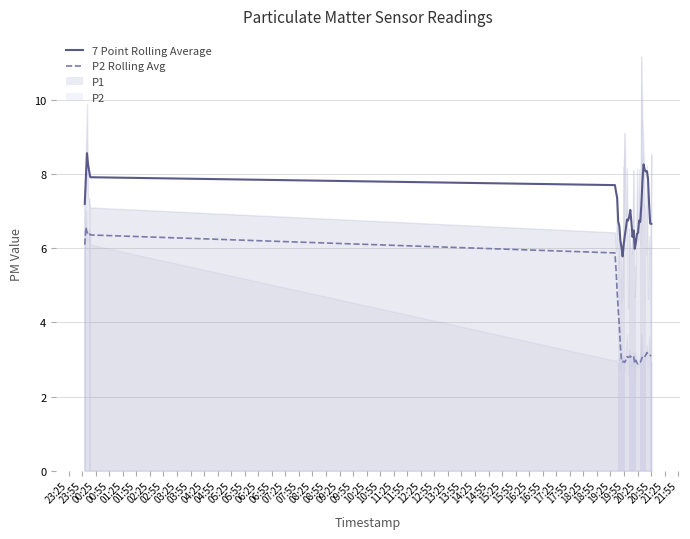

What is the lowest value of the P2 Rolling Avg series?

2.9